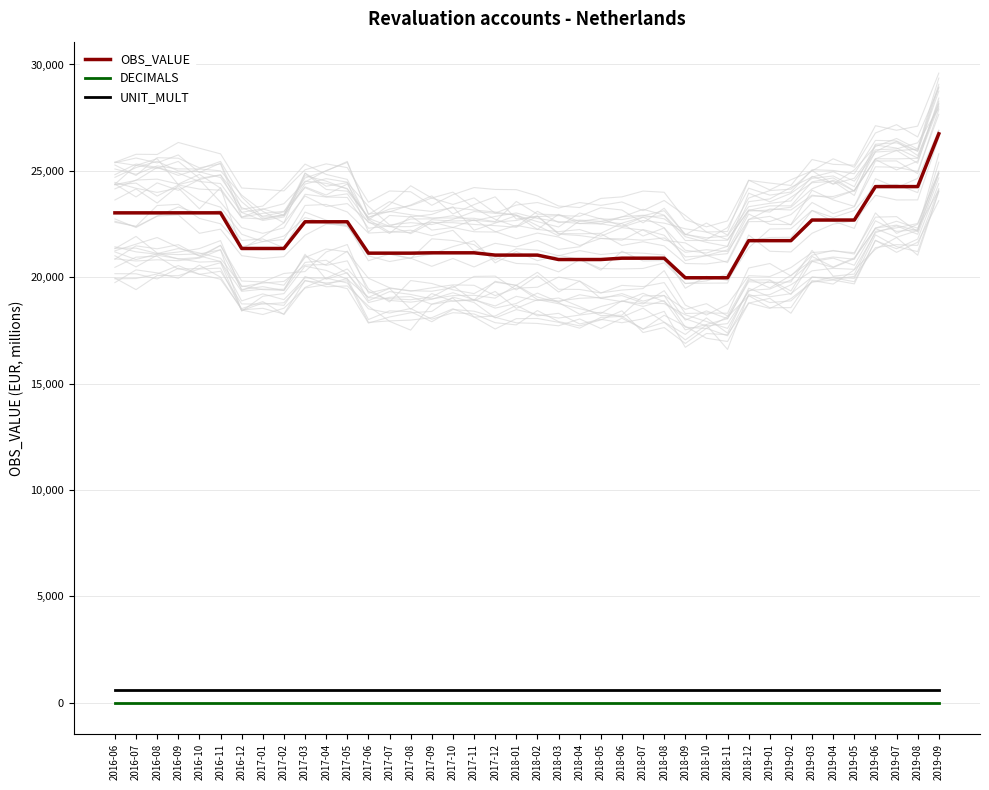

Reading right to left, transcribe all the data shown in this chart.

OBS_VALUE: 26741.3	24258.3	24258.3	24258.3	22686.0	22686.0	22686.0	21716.5	21716.5	21716.5	19971.3	19971.3	19971.3	20892.6	20892.6	20892.6	20829.6	20829.6	20829.6	21037.4	21037.4	21037.4	21145.0	21145.0	21145.0	21129.1	21129.1	21129.3	22604.0	22604.0	22604.0	21348.7	21348.7	21348.7	23024.6	23024.6	23024.6	23023.5	23023.5	23023.5
DECIMALS: 0.0	0.0	0.0	0.0	0.0	0.0	0.0	0.0	0.0	0.0	0.0	0.0	0.0	0.0	0.0	0.0	0.0	0.0	0.0	0.0	0.0	0.0	0.0	0.0	0.0	0.0	0.0	0.0	0.0	0.0	0.0	0.0	0.0	0.0	0.0	0.0	0.0	0.0	0.0	0.0
UNIT_MULT: 600.0	600.0	600.0	600.0	600.0	600.0	600.0	600.0	600.0	600.0	600.0	600.0	600.0	600.0	600.0	600.0	600.0	600.0	600.0	600.0	600.0	600.0	600.0	600.0	600.0	600.0	600.0	600.0	600.0	600.0	600.0	600.0	600.0	600.0	600.0	600.0	600.0	600.0	600.0	600.0